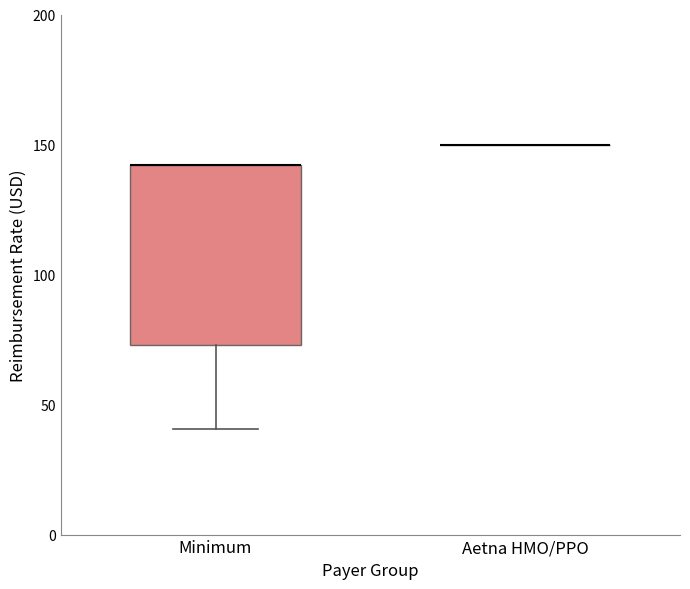

Reading left to right, transcribe this box plot: for each box, give where its median line is, the range the box spans, and where its two whiskers end, as read against the y-axis. The values are not printed on the chart, so give them approximately, as read against the axis.

Minimum: median 140 (drawn on the box's upper edge), box 75 to 140, whiskers 40 to 140
Aetna HMO/PPO: box collapsed to a line at 150, whiskers 150 to 150